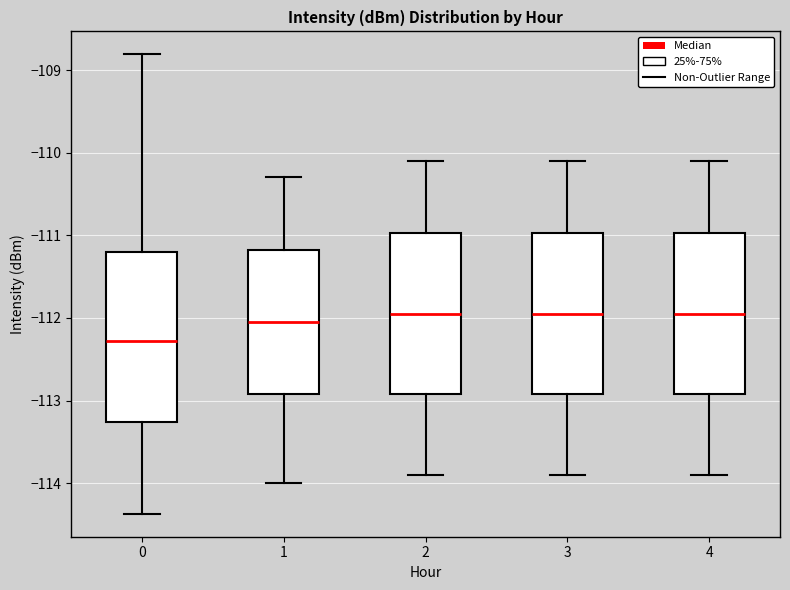

Reading left to right, read every box against the y-axis: the position of its median line, the range the box covers, and the ends of its whiskers. The values are not printed on the chart, so give them approximately, as read against the axis.

0: median -112.3, box -113.3 to -111.2, whiskers -114.4 to -108.8
1: median -112.0, box -112.9 to -111.2, whiskers -114.0 to -110.3
2: median -111.9, box -112.9 to -111.0, whiskers -113.9 to -110.1
3: median -111.9, box -112.9 to -111.0, whiskers -113.9 to -110.1
4: median -111.9, box -112.9 to -111.0, whiskers -113.9 to -110.1